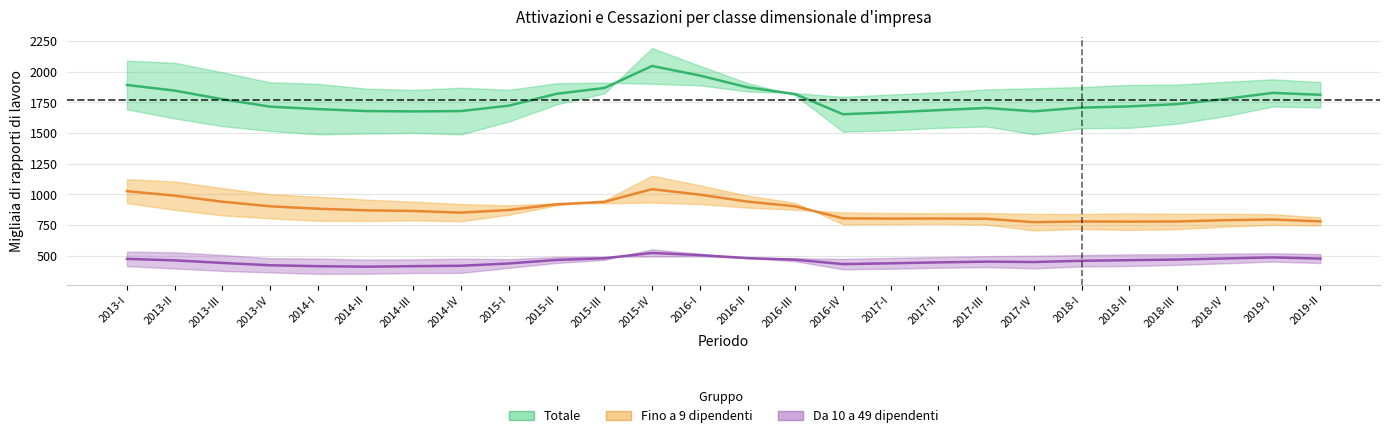

True or false: Attivazioni Totale and Attivazioni Fino a 9 intersect in this chart.

False